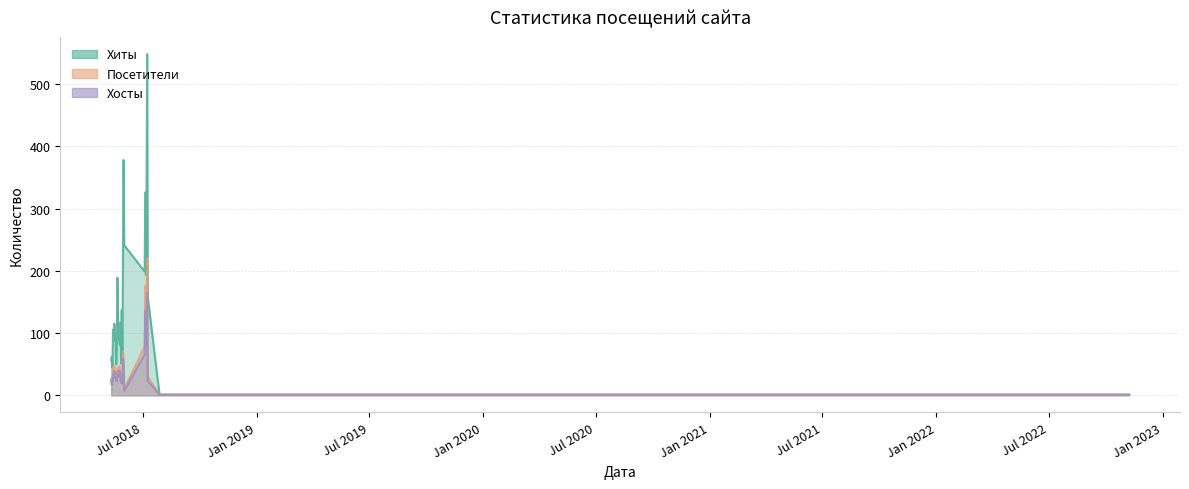

What is the lowest value of the Посетители series?

1